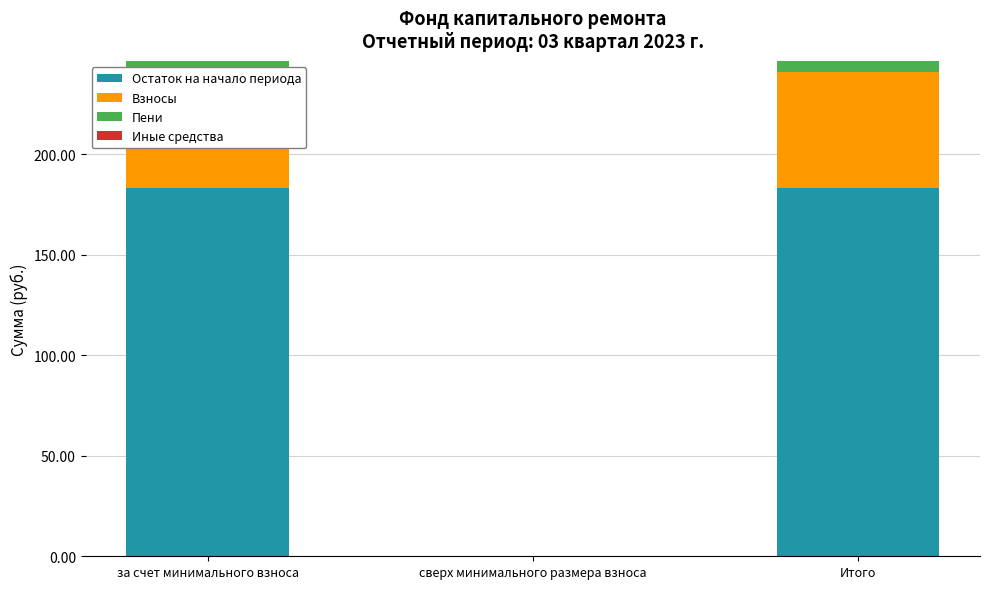

Between за счет минимального взноса and Итого, which series saw the biggest shift?

Остаток на начало периода